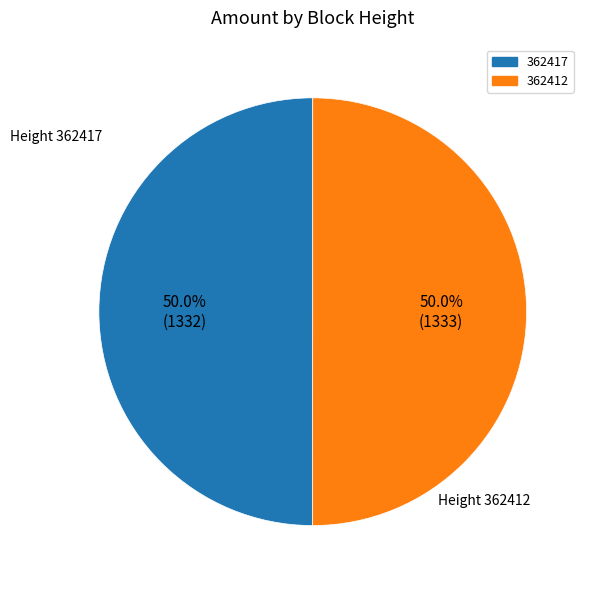

Combined, do 362412 and 362417 account for over 50%?

Yes